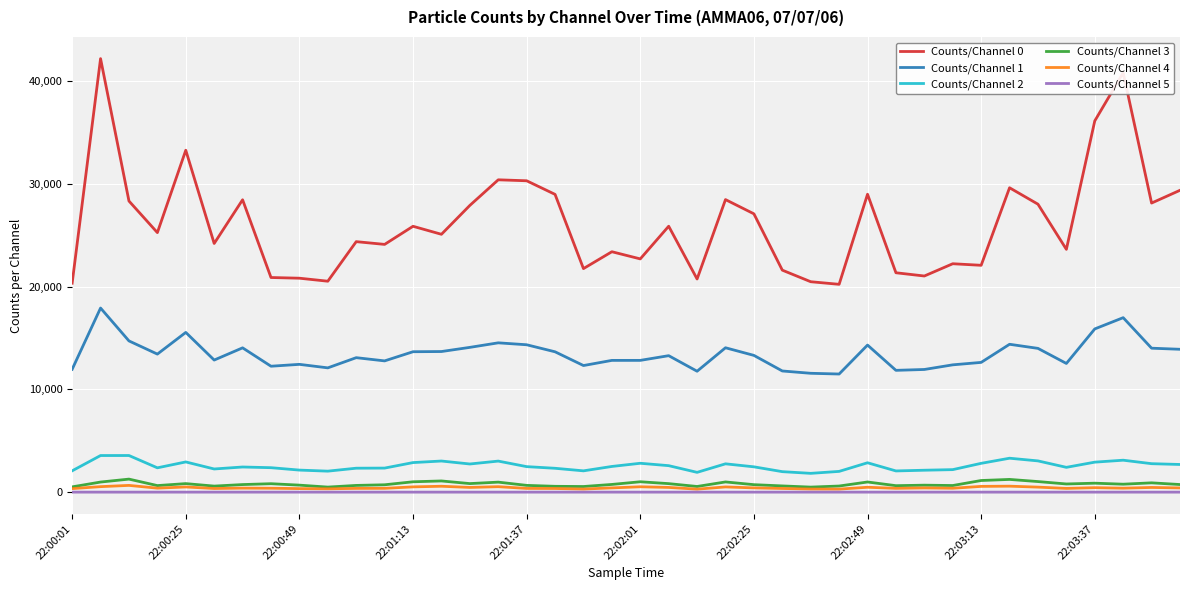

True or false: Counts/Channel 2 and Counts/Channel 4 cross at least once.

False